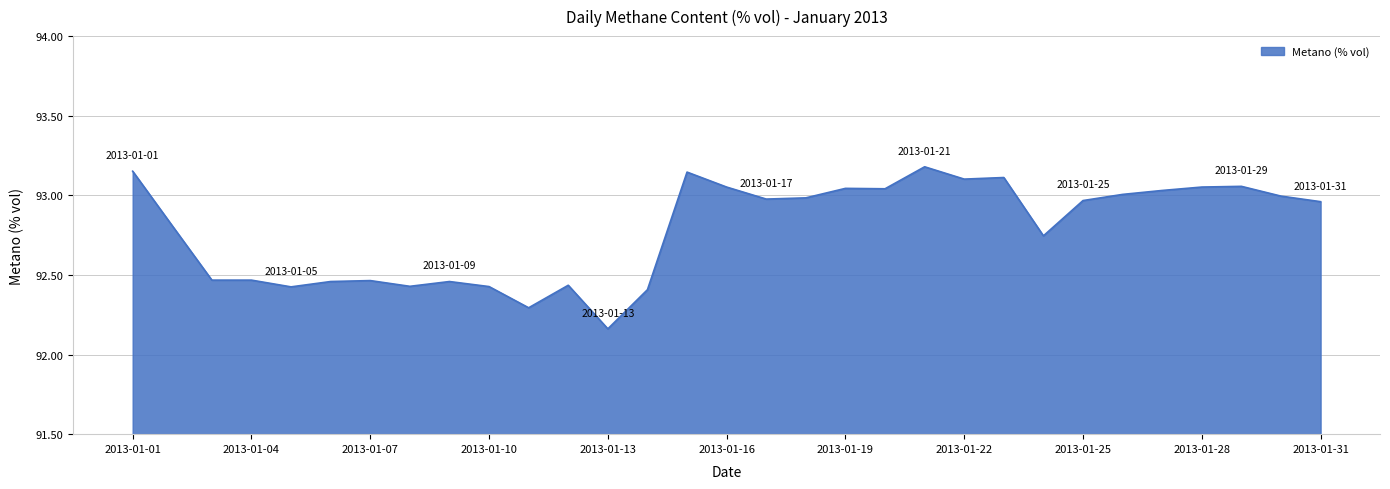

What is the value of the 8th point from the left?

92.4